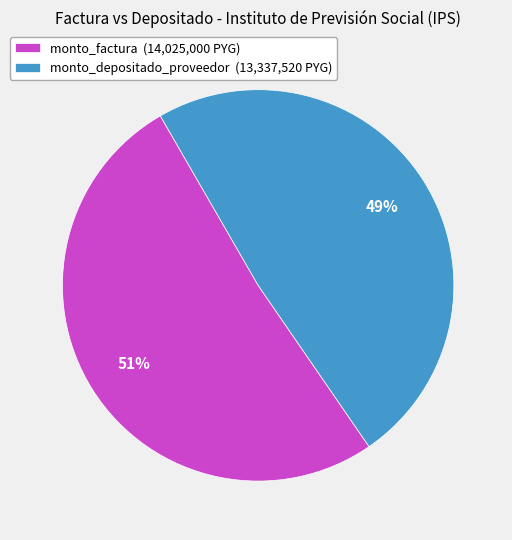

How many slices are in this pie chart?

2